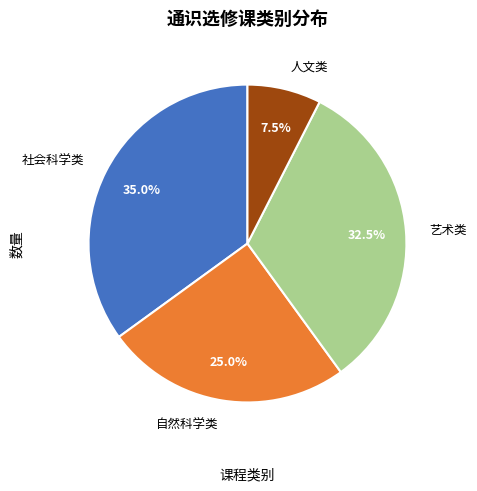

To the nearest percent, what is the average slice percentage?

25%